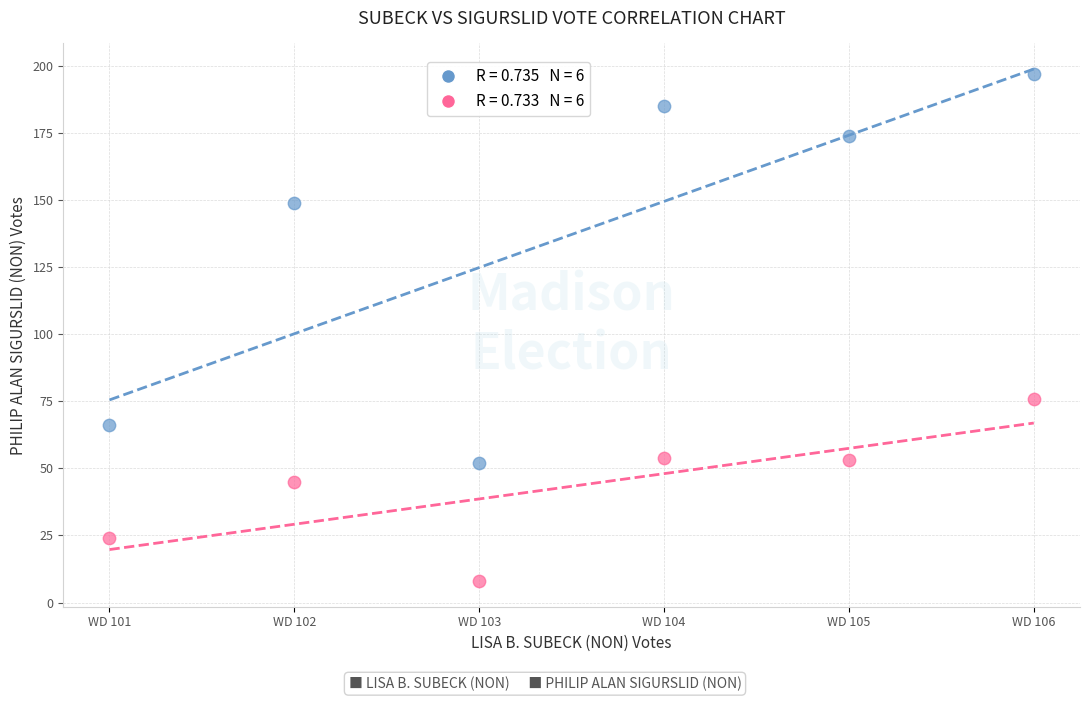

Across all data points, what is the average Y value?

90